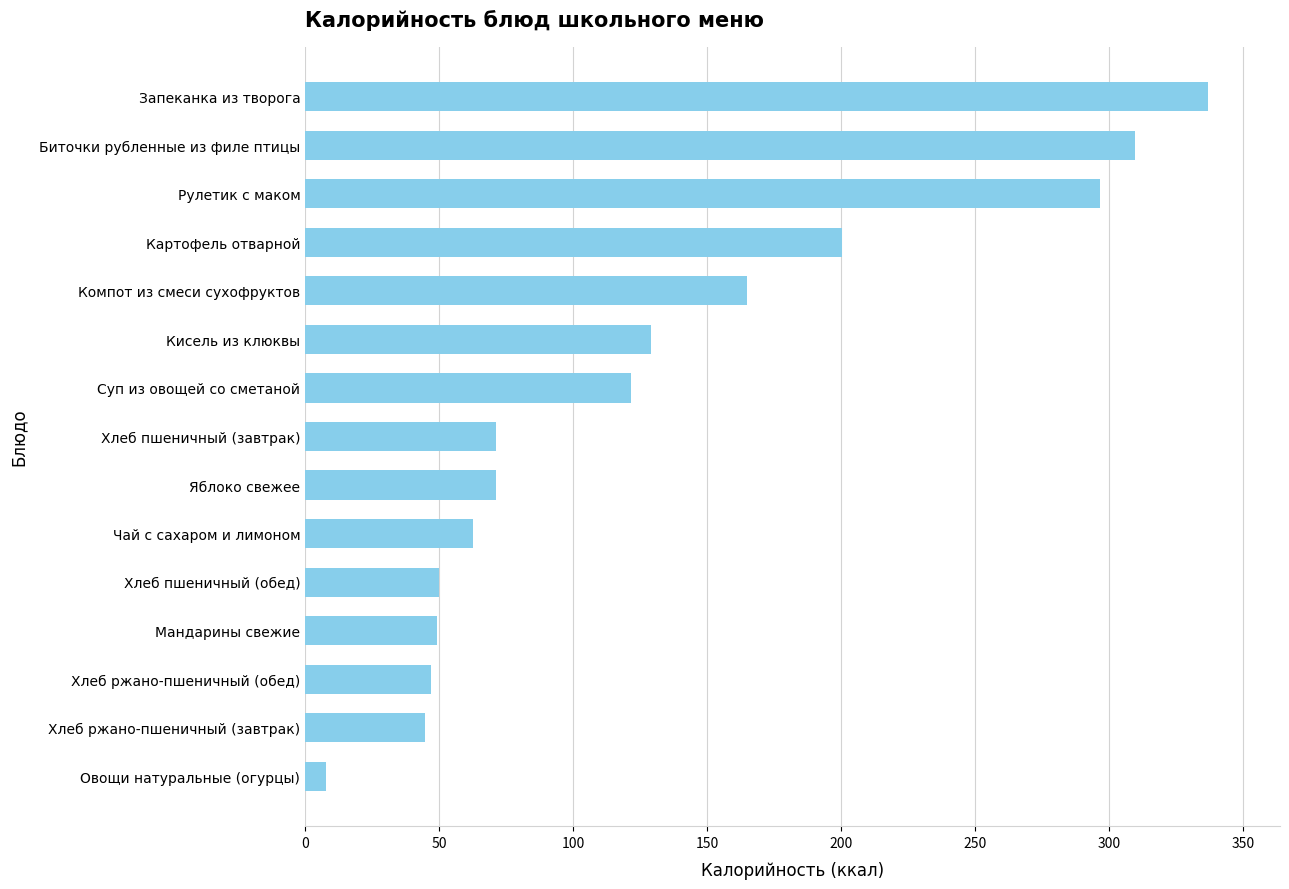

Which label corresponds to the largest value in the chart?

Запеканка из творога